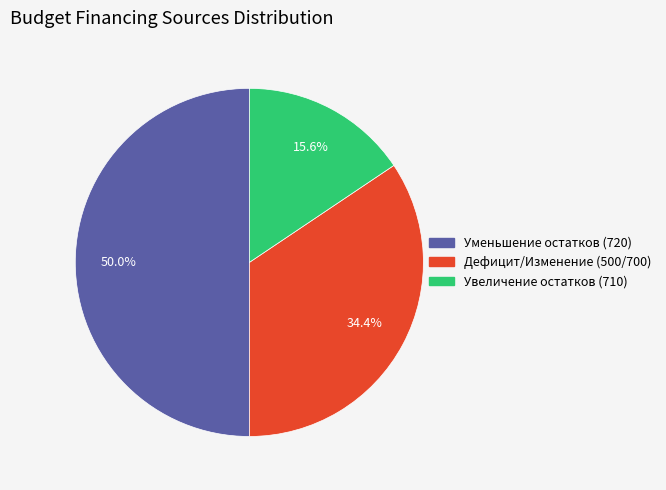

Which slice is the largest?

720